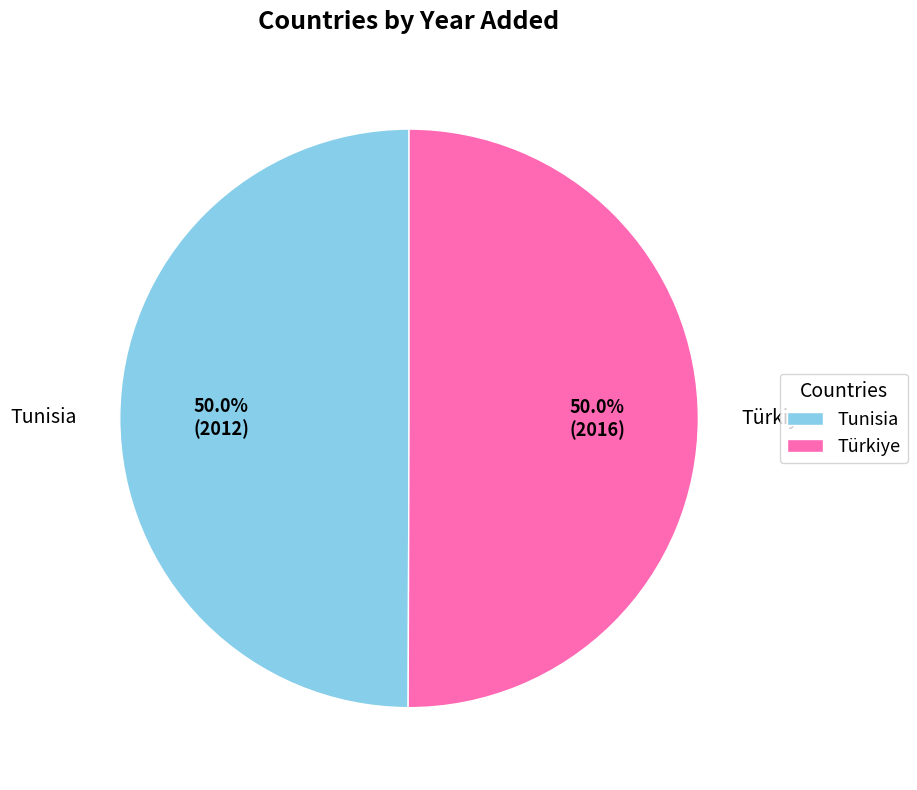

What percentage is NOT represented by Tunisia?

50.0%